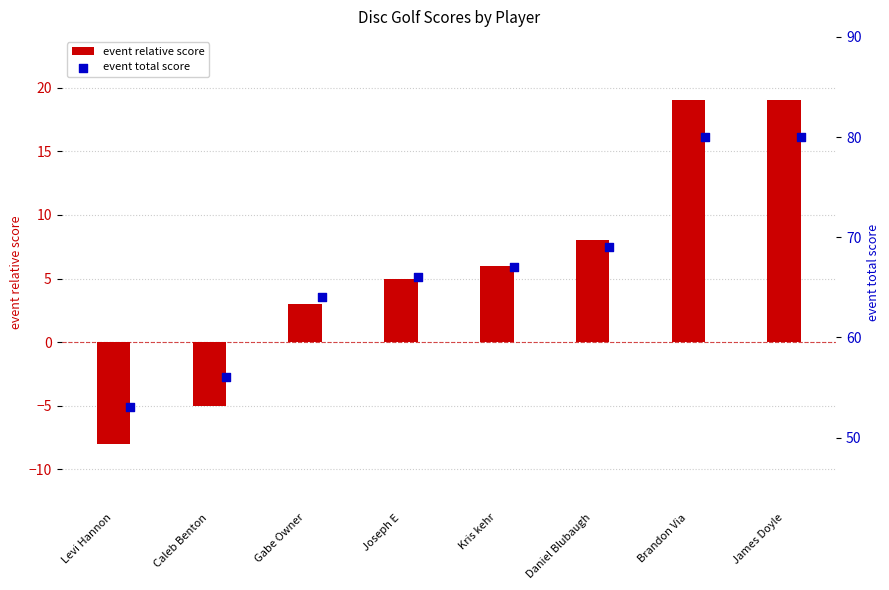

What are all the series names shown in the legend?

event relative score, event total score